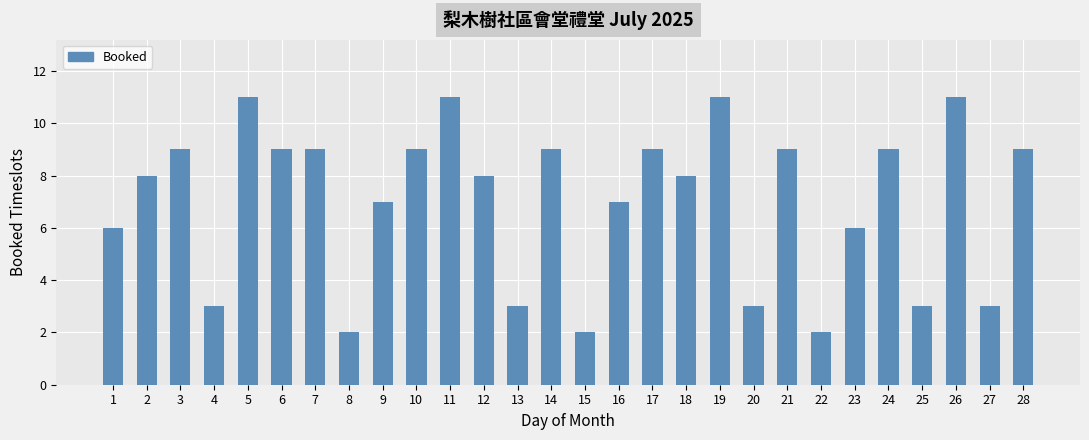

How many data points does each series have?

28